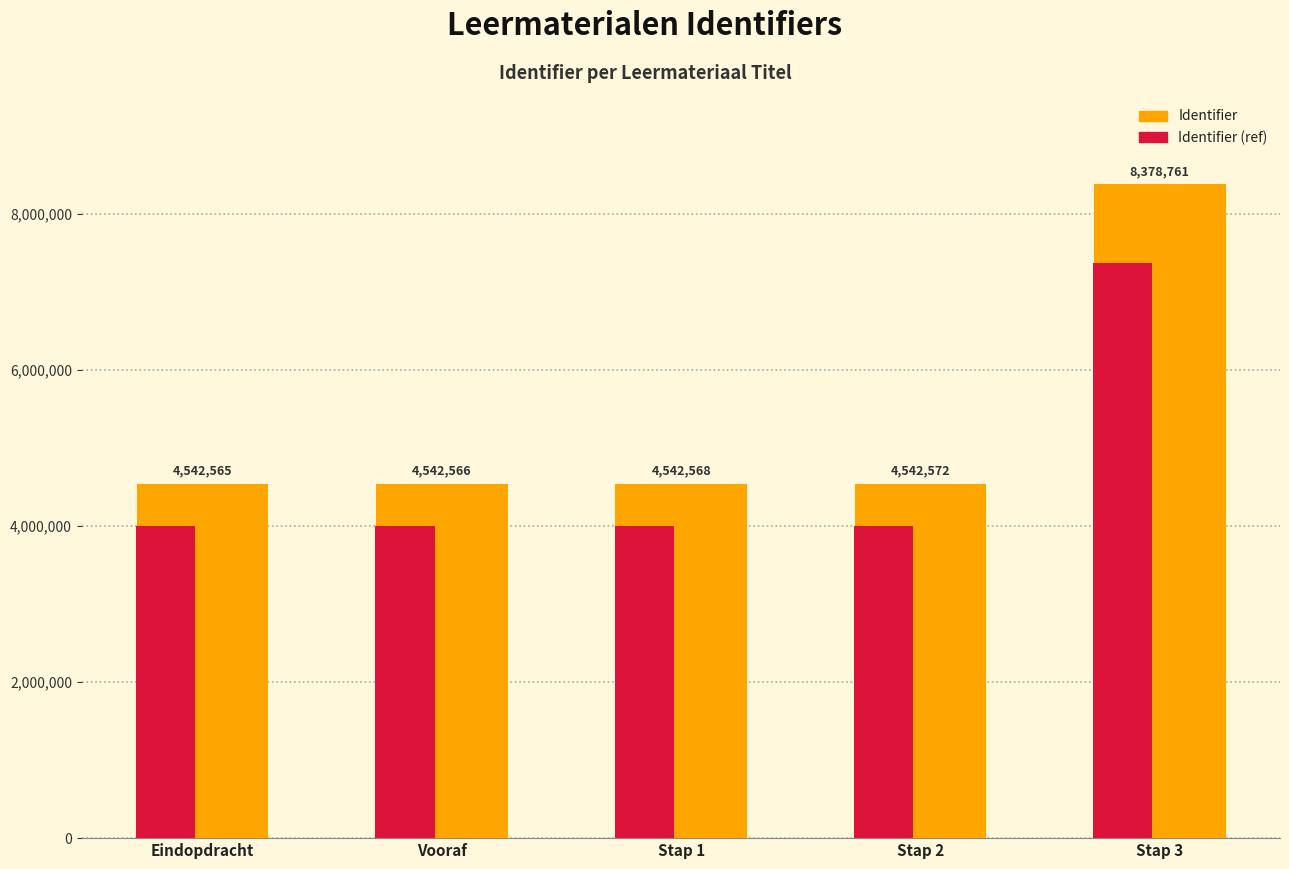

The Identifier (ref) series shows 3997459.8 at Stap 1. True or false?

True